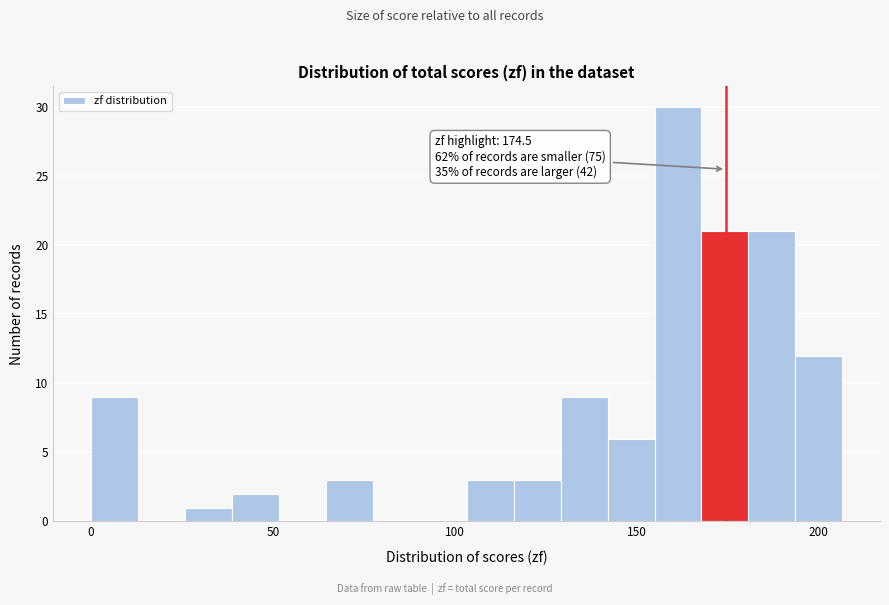

Around what value on the x-axis is the tallest bar? Give the approximate position of its centre, as read against the axis.

160